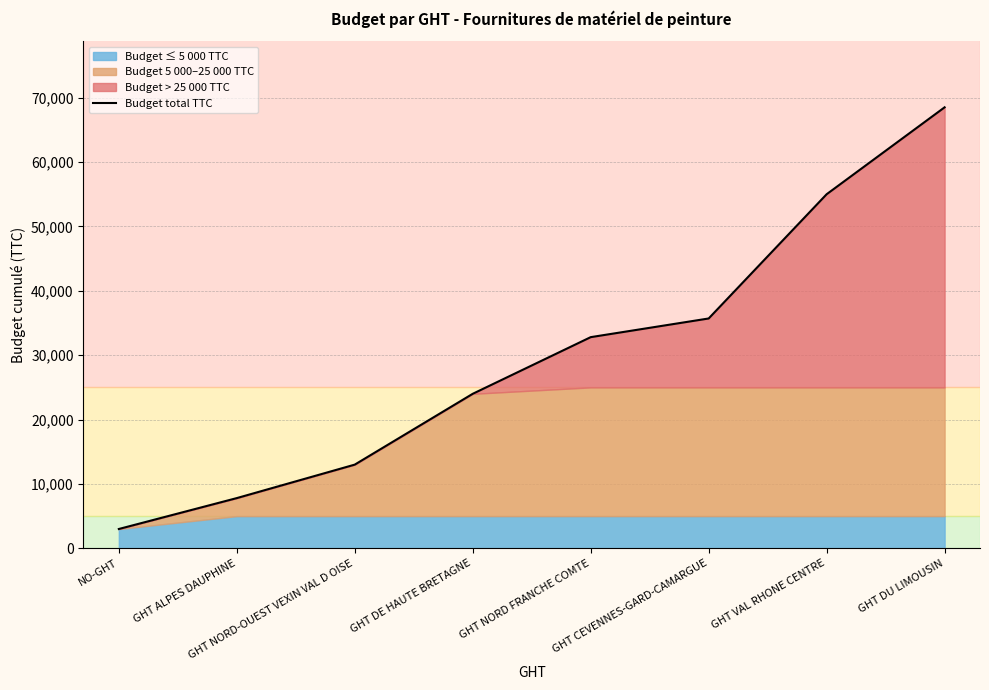

Reading left to right, transcribe all the data shown in this chart.

3000	7800	13000	24000	32800	35700	55000	68500